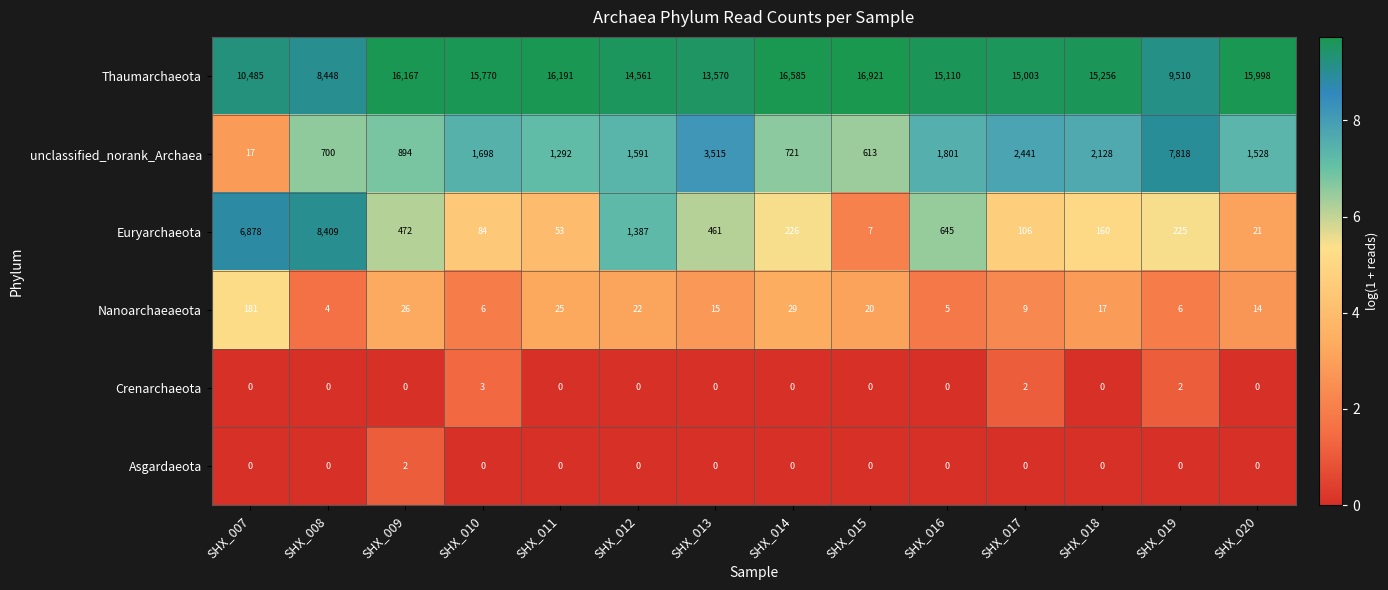

Which series has the widest spread of values?

Thaumarchaeota